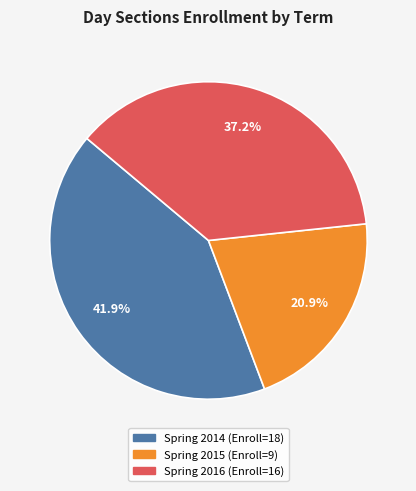

The Spring 2016 slice represents 32% of the pie. True or false?

False